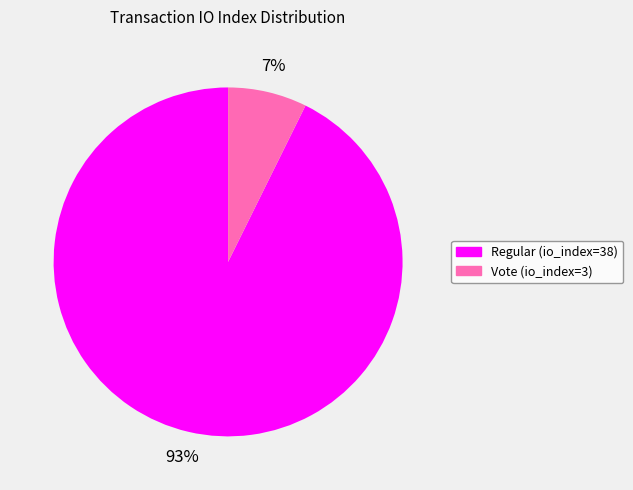

Is Vote (io_index=3) the majority of the pie?

No